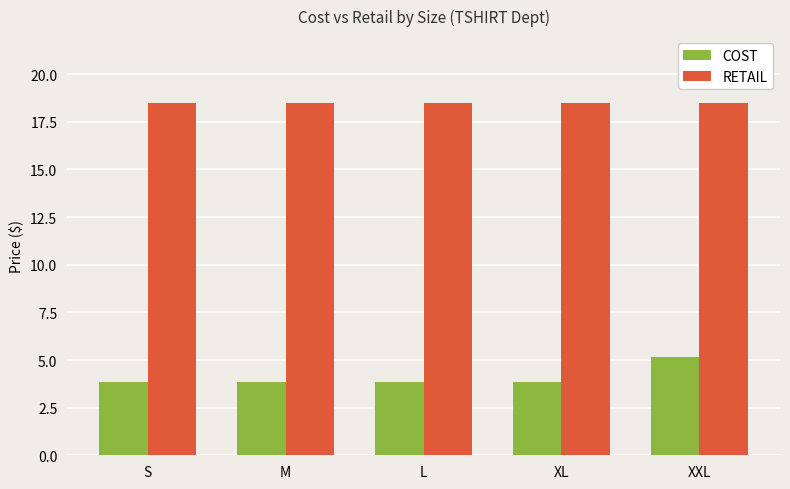

What is the total value across all series at XL?

22.4